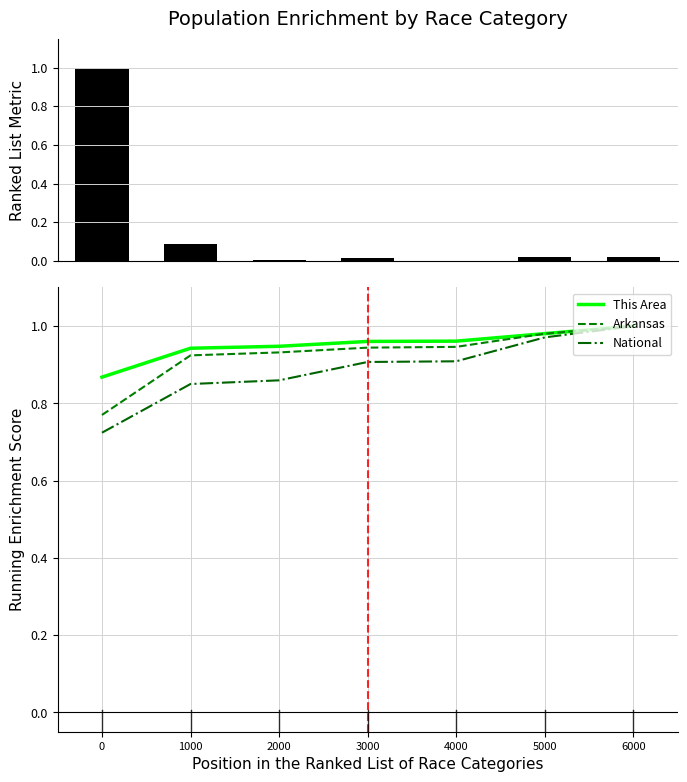

Is it true that Arkansas equals 0.9 at 2000?

True